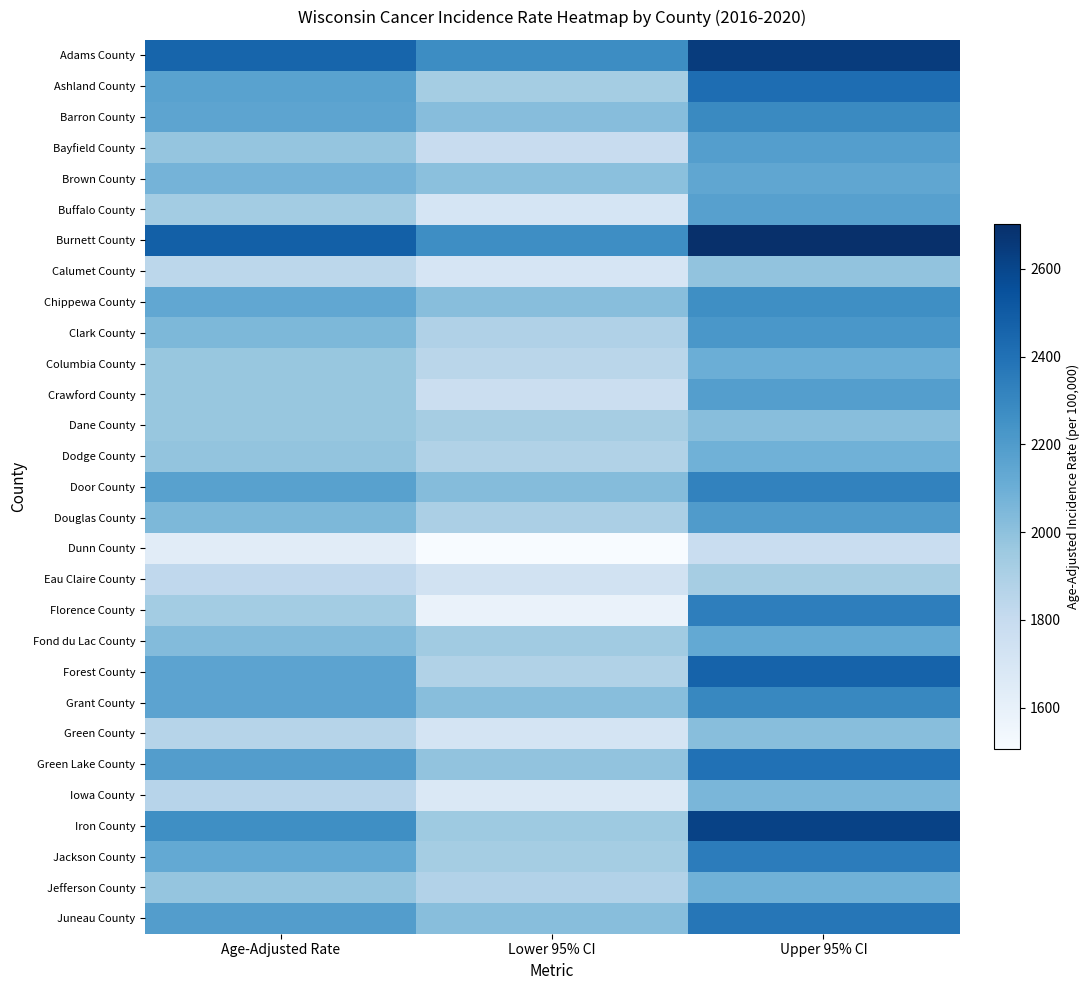

At which category is the sum across all series the highest?

Upper 95% CI